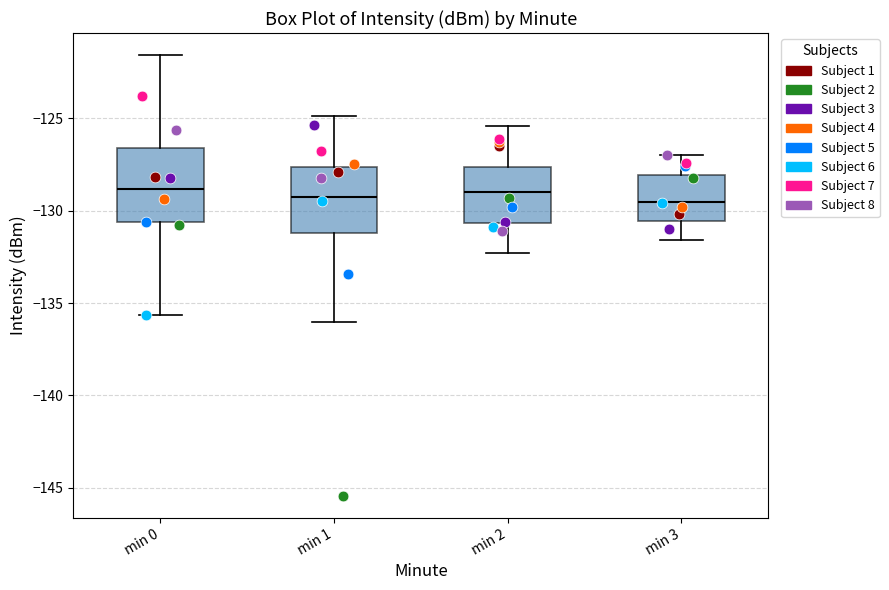

Reading left to right, read every box against the y-axis: the position of its median line, the range the box covers, and the ends of its whiskers. The values are not printed on the chart, so give them approximately, as read against the axis.

min 0: median -129.0, box -130.5 to -126.5, whiskers -135.5 to -121.5
min 1: median -129.0, box -131.0 to -127.5, whiskers -136.0 to -125.0
min 2: median -129.0, box -130.5 to -127.5, whiskers -132.5 to -125.5
min 3: median -129.5, box -130.5 to -128.0, whiskers -131.5 to -127.0